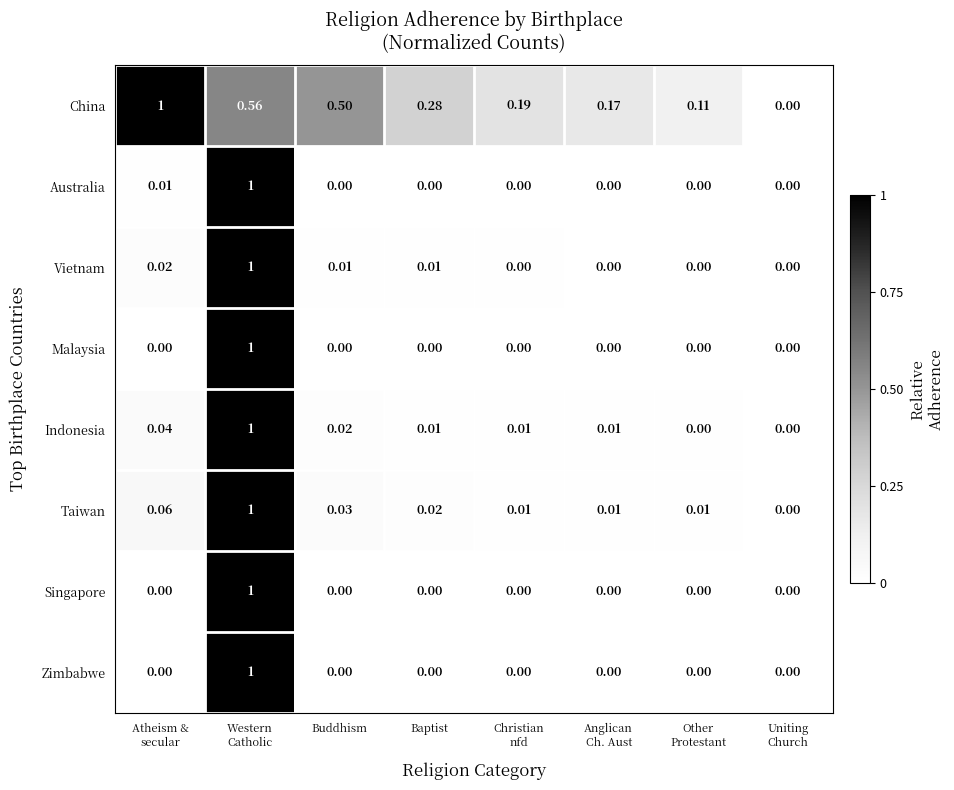

Which series has the largest total across all categories?

China